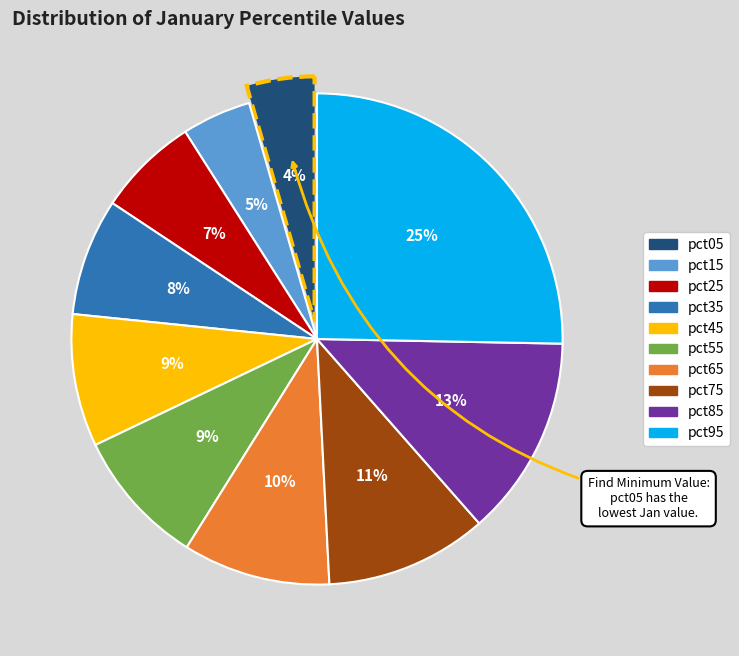

Is there any slice that represents more than half of the pie?

No